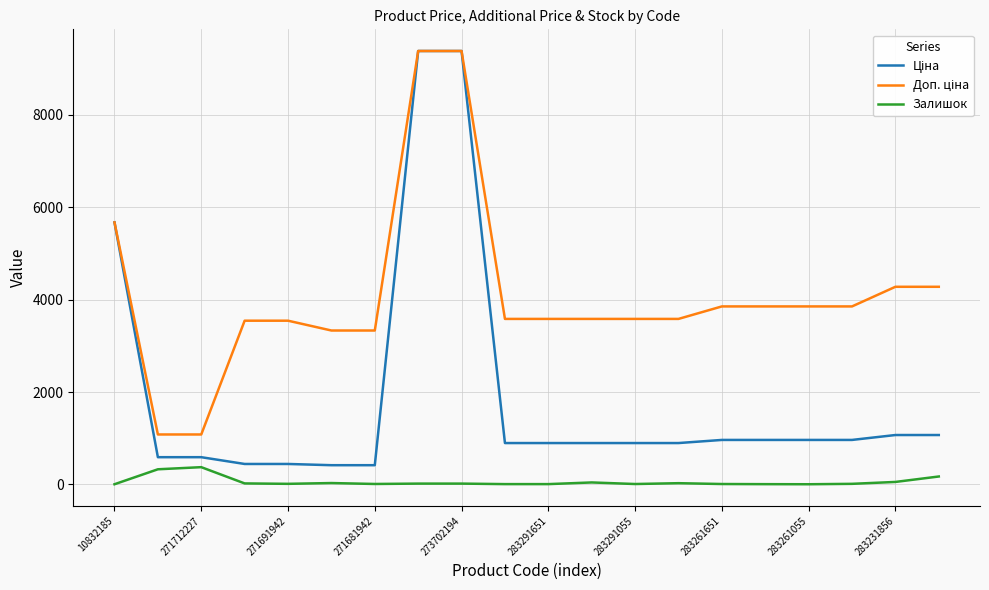

How many lines are shown in the chart?

3